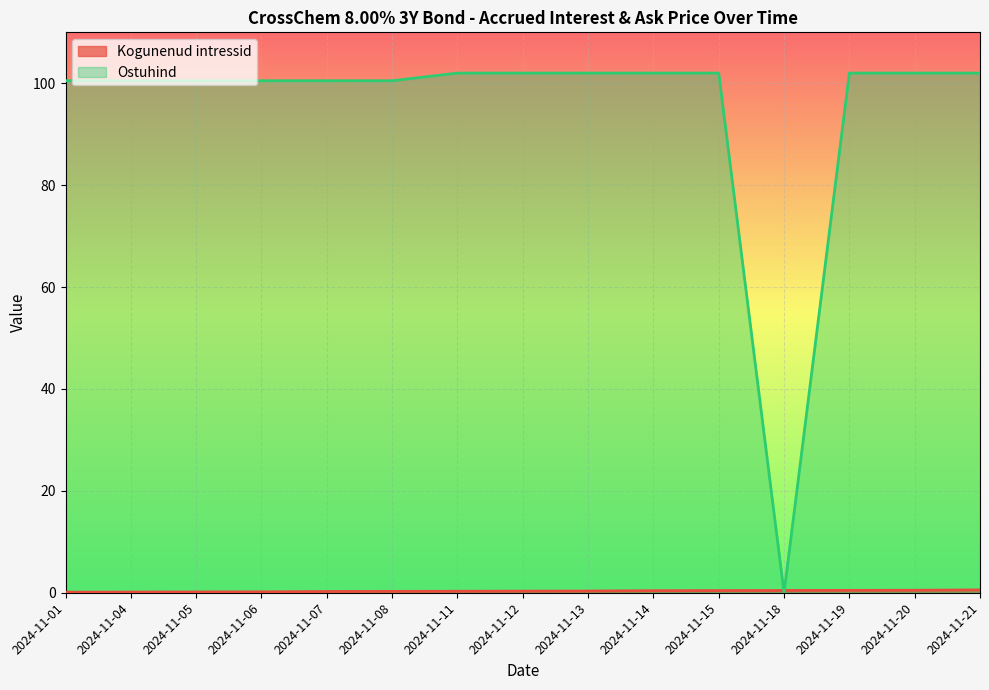

How many lines are shown in the chart?

2